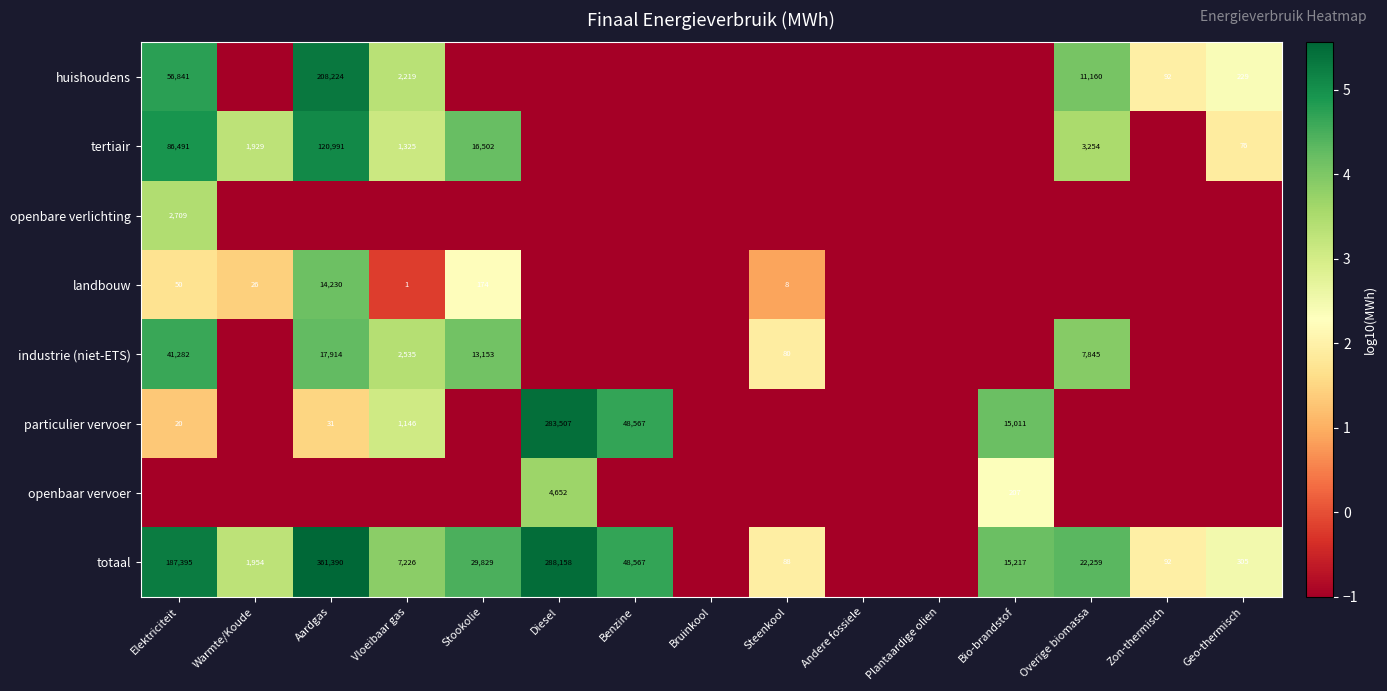

The openbaar vervoer series shows 4652 at Diesel. True or false?

True